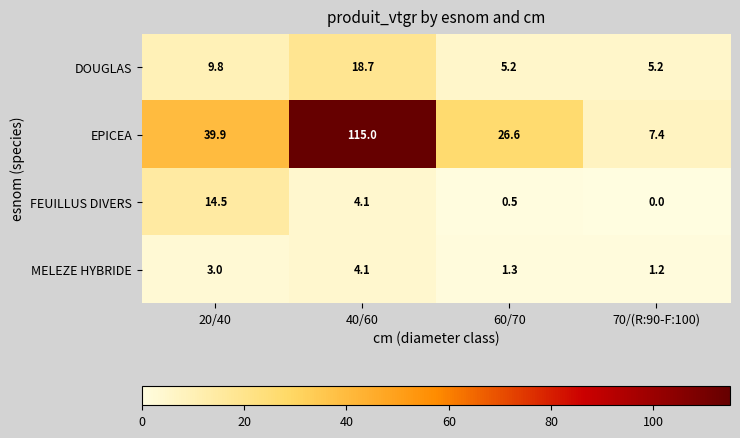

At how many categories does at least one series exceed 105?

1